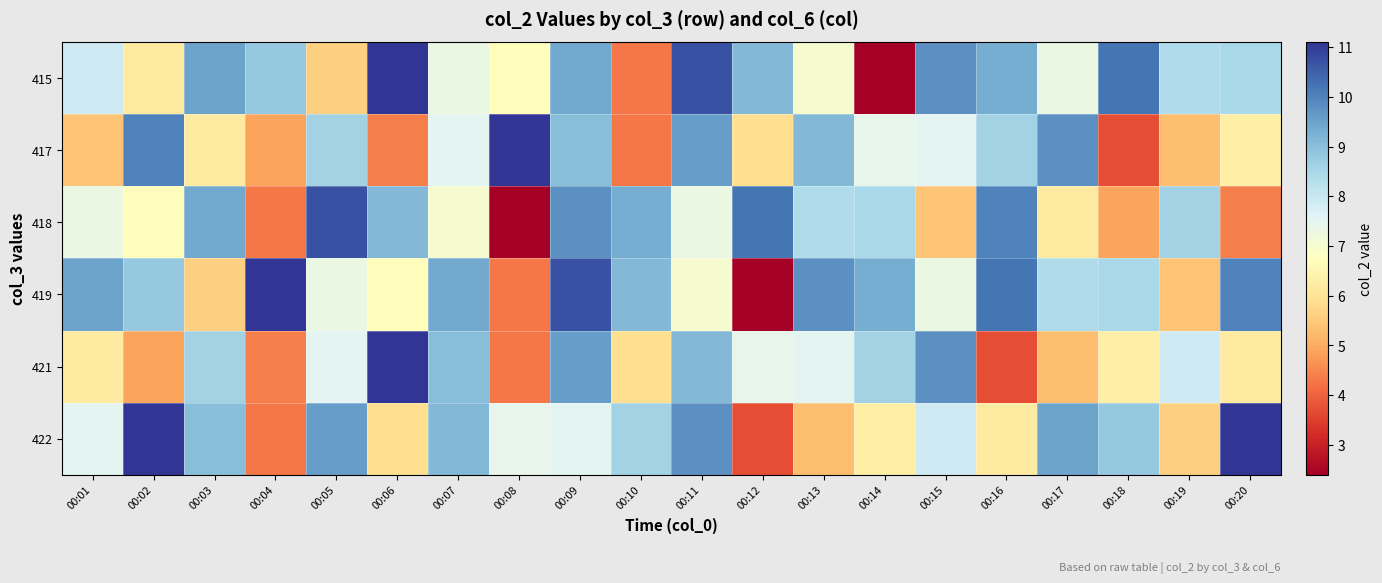

Rank the series by their maximum value, from lowest to highest.

418, 415, 417, 419, 421, 422